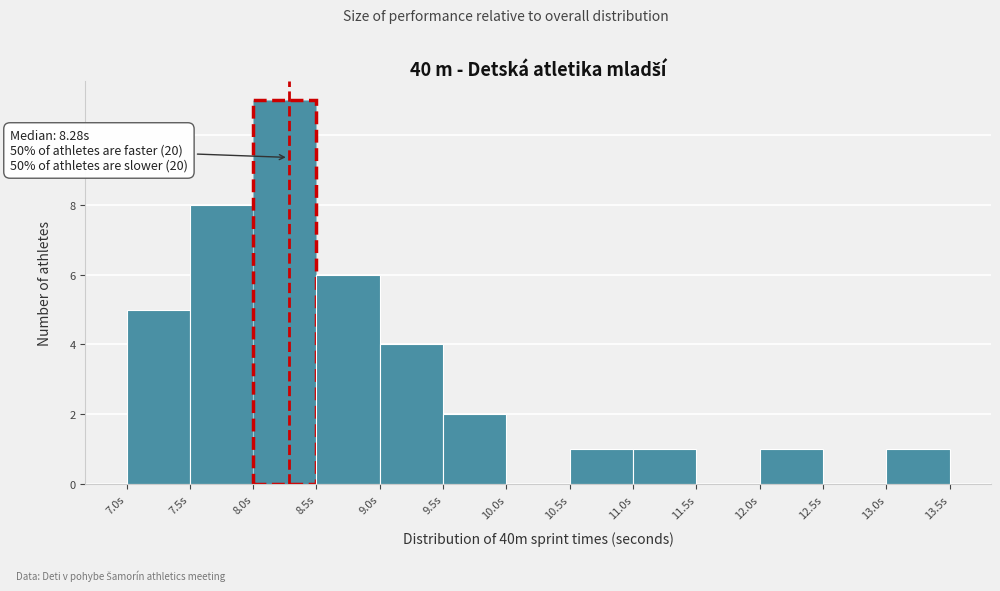

Over which range of the x-axis is the bar tallest?

8.0 to 8.5